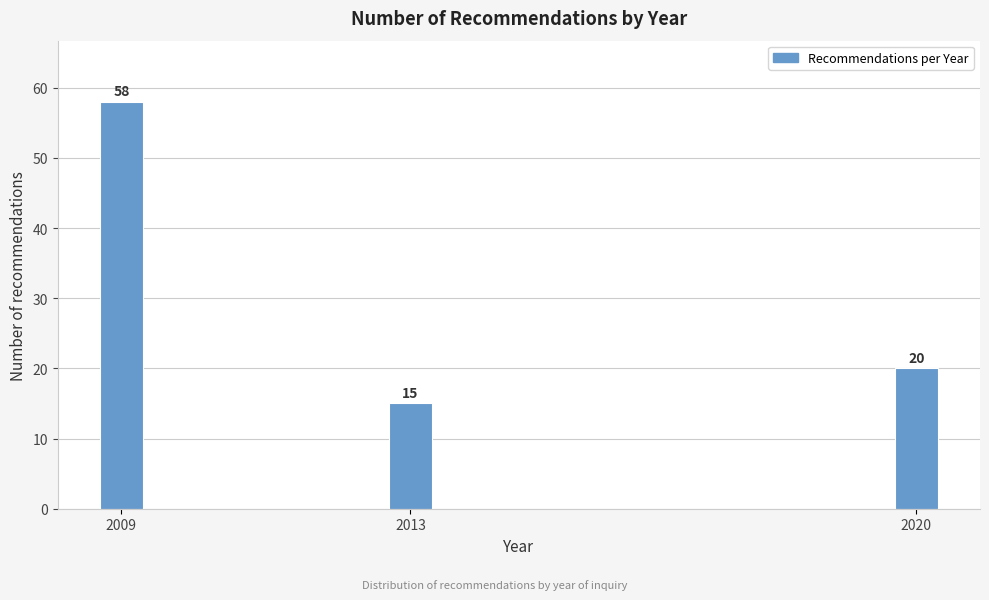

Reading right to left, what are all the values shown in this chart?

2020=20	2013=15	2009=58